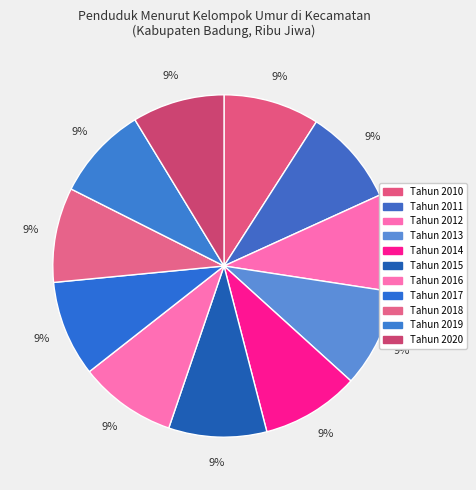

To the nearest percent, what portion does Tahun 2019 represent?

9%